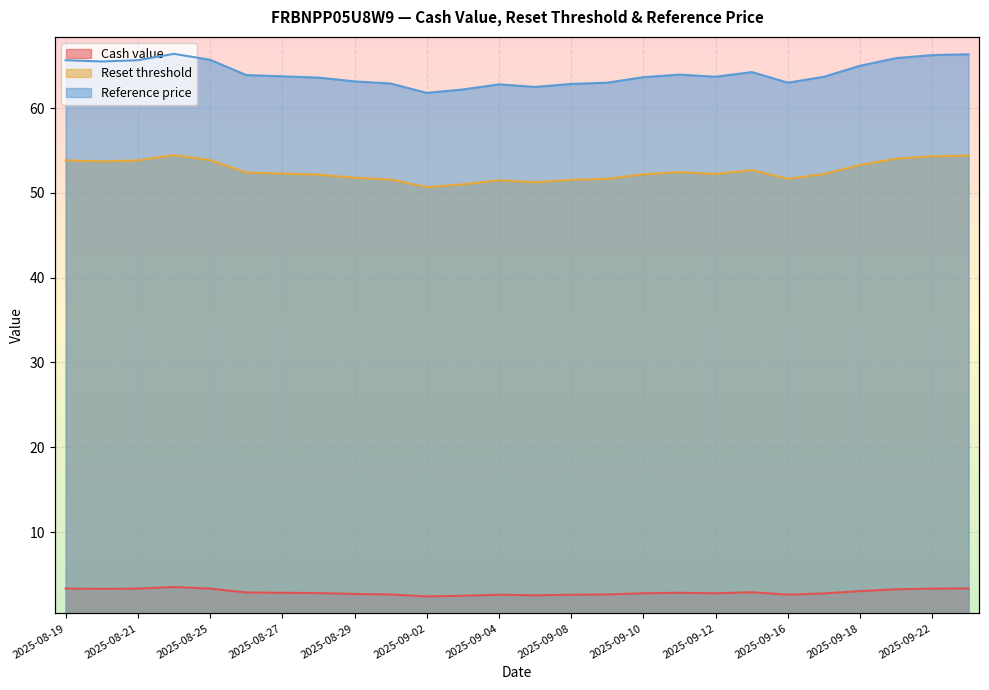

What is the sum of the Reference price values at 2025-08-22 and 2025-08-21?

132.1